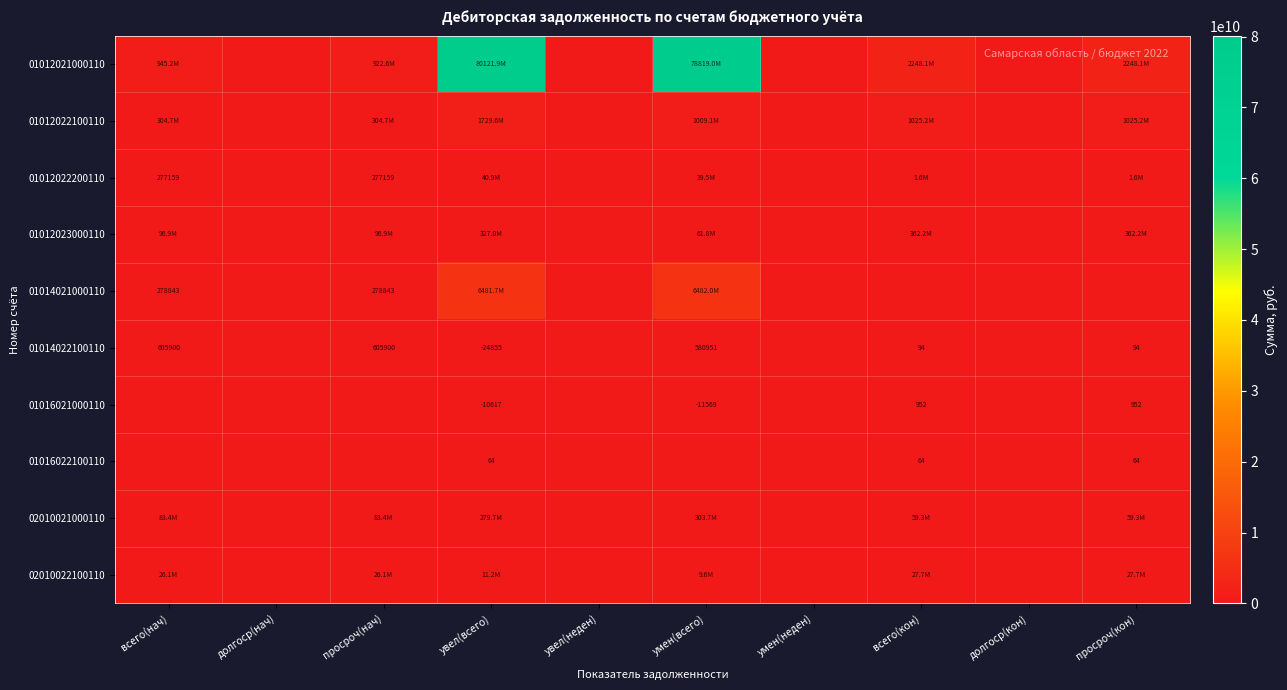

What is the difference between the second highest and minimum values in the 02010021000110 series?

279653866.5